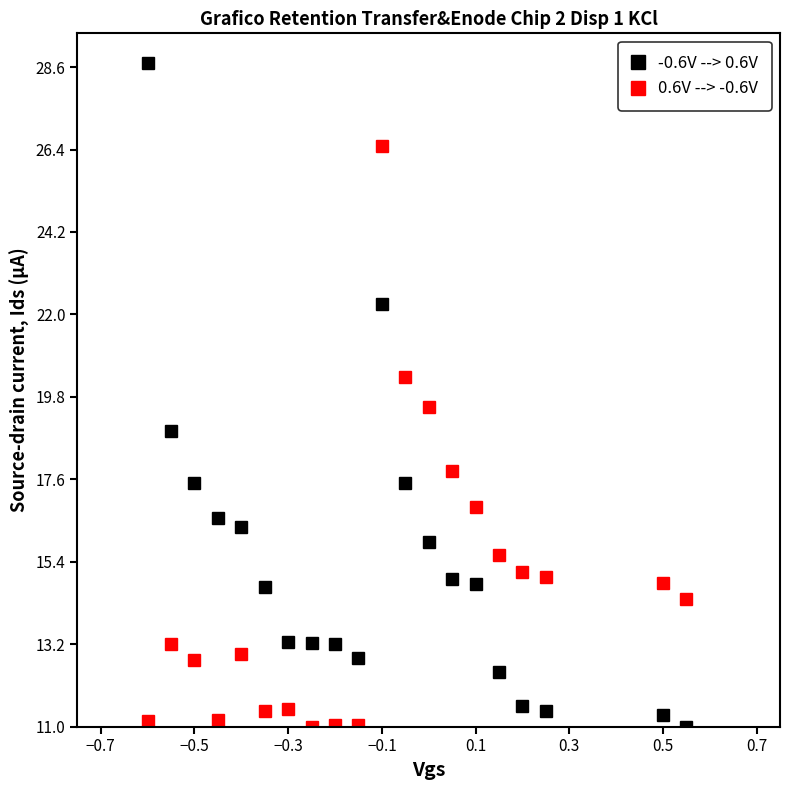

What is the smallest value displayed?

11.0